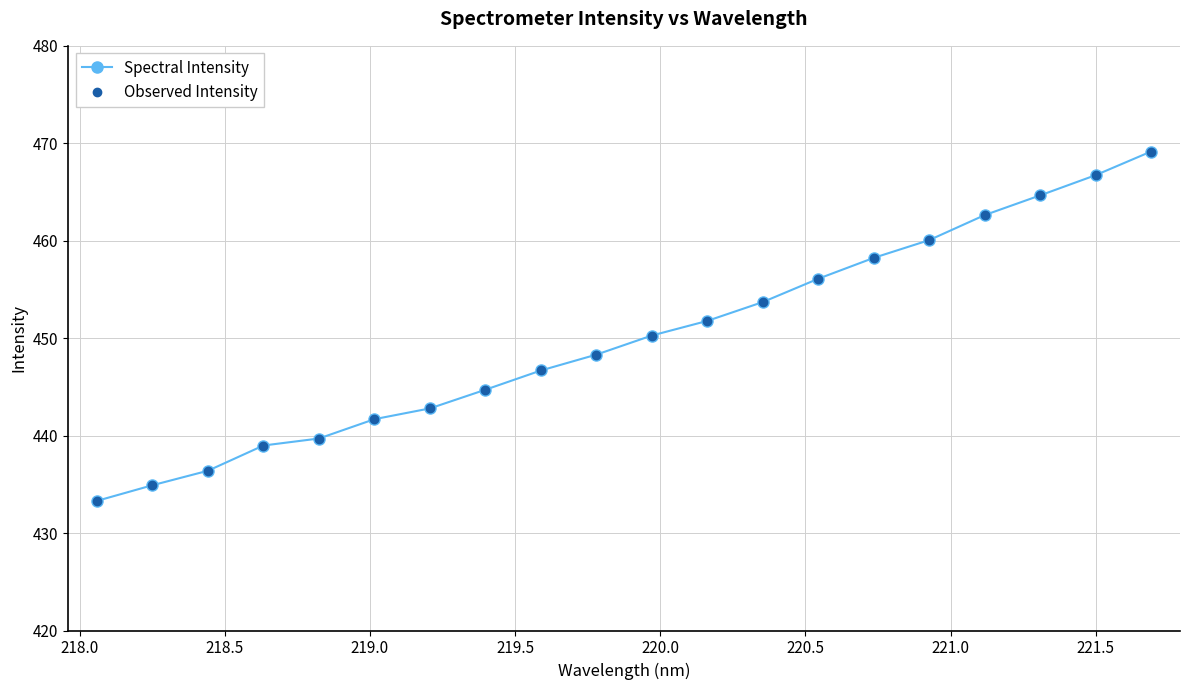

What is the sum of all Spectral Intensity values?

9000.8